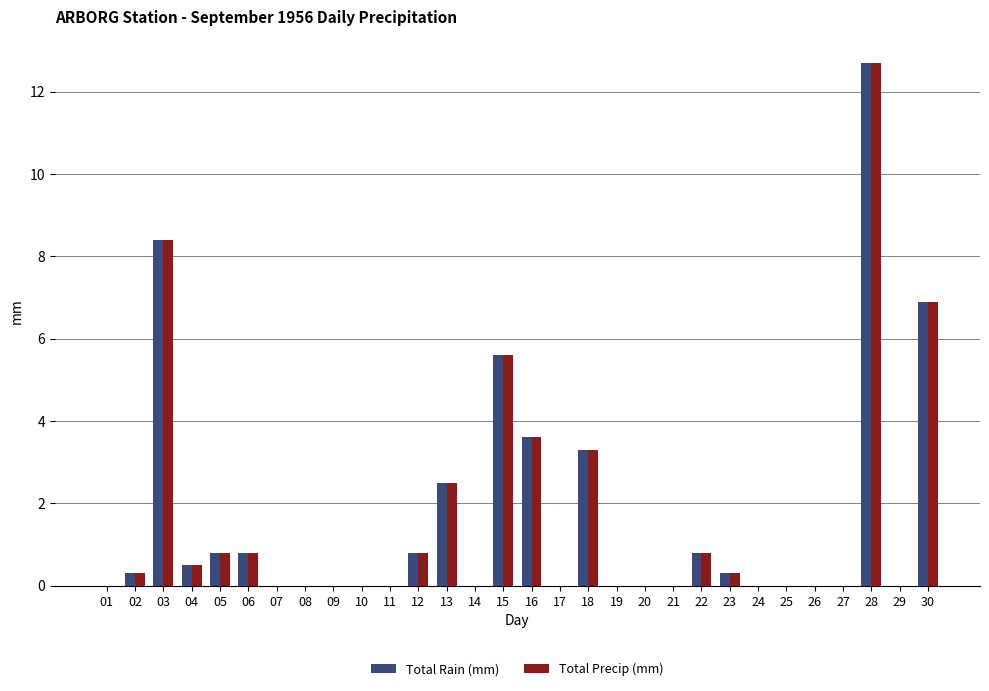

What are all the series names shown in the legend?

Total Rain (mm), Total Precip (mm)